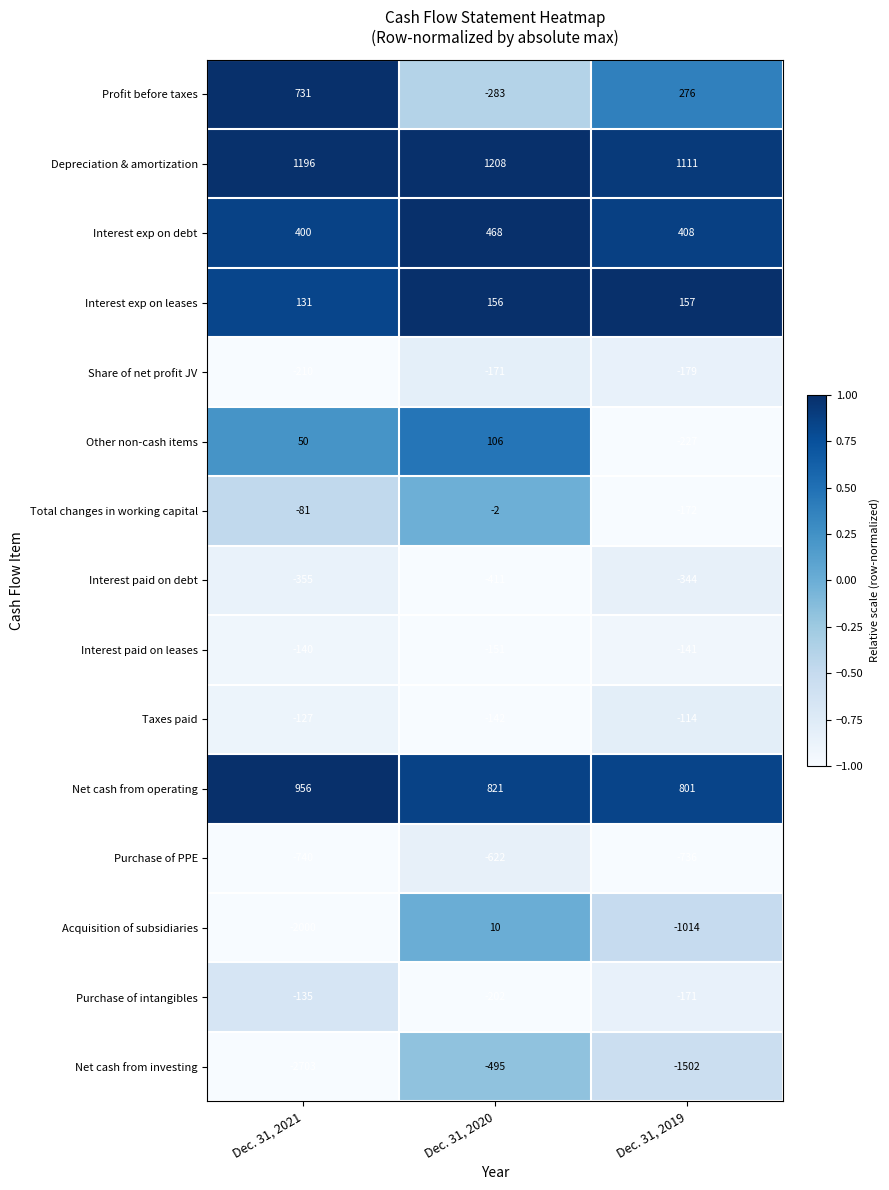

What is the difference between the maximum and minimum values in the Interest paid on debt series?

67